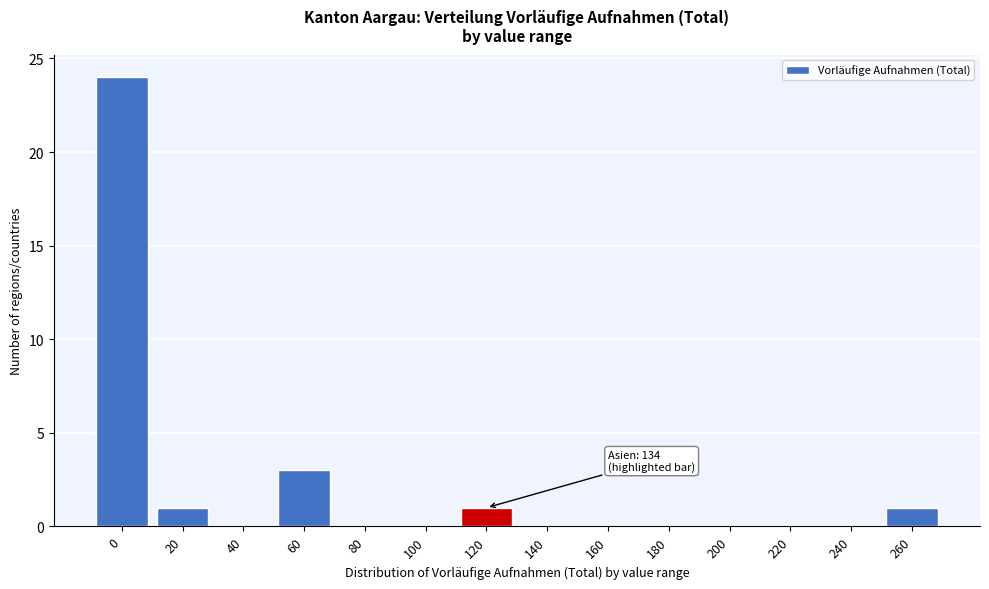

Reading left to right, transcribe all the data shown in this chart.

0=24	20=1	40=0	60=3	80=0	100=0	120=1	140=0	160=0	180=0	200=0	220=0	240=0	260=1